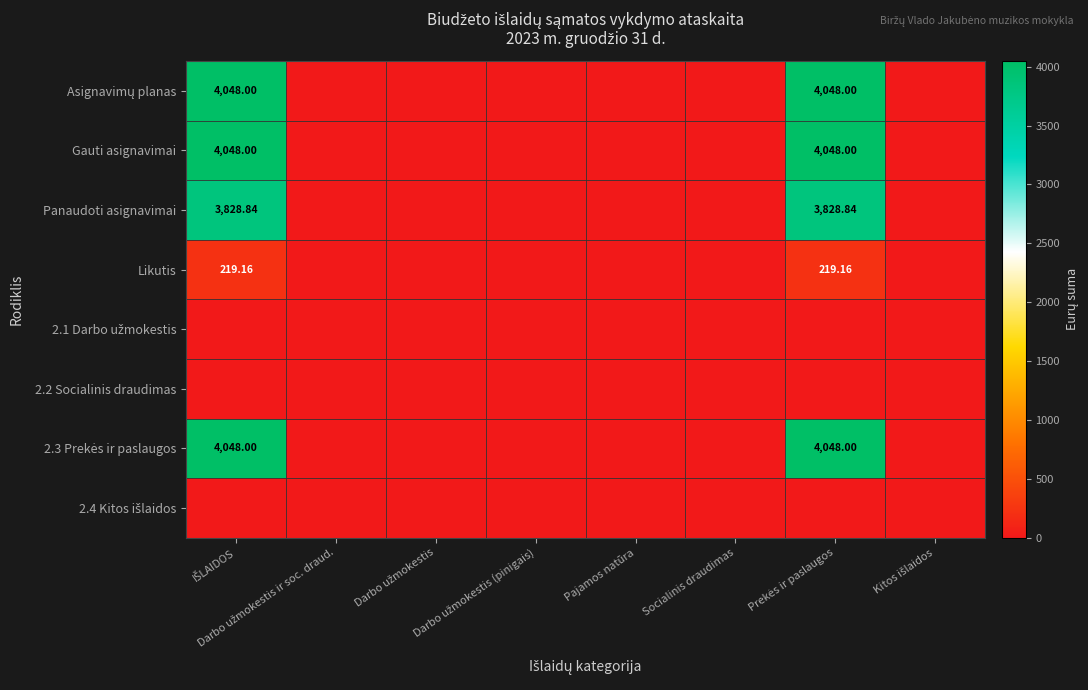

What is the highest value of the 2.3 Prekės ir paslaugos series?

4048.0